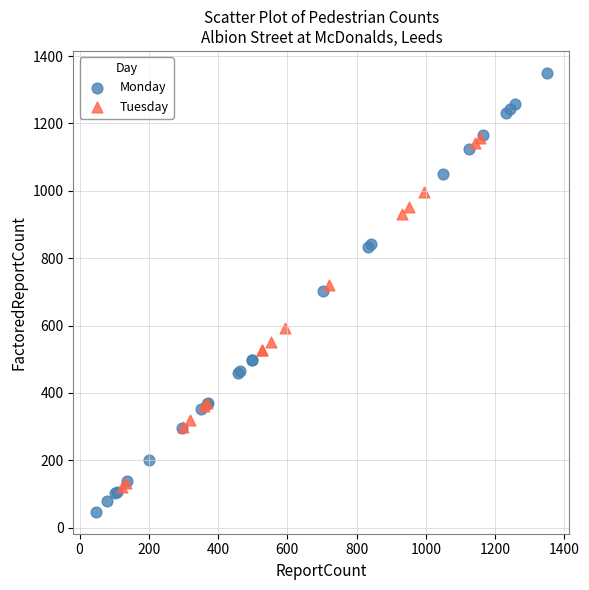

Which series contains the lowest Y value?

Monday